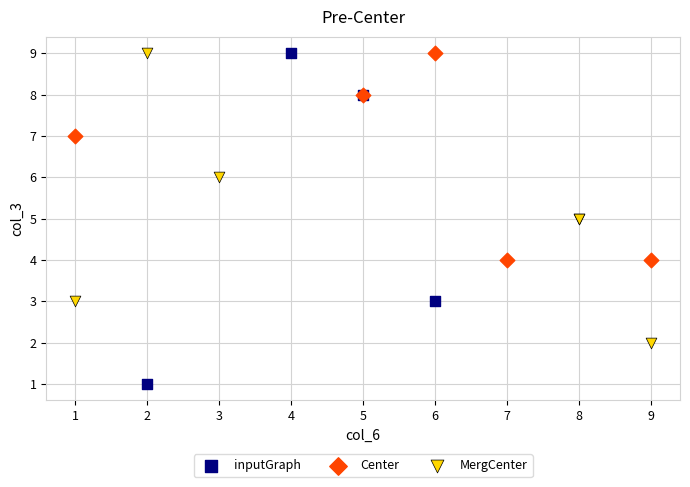

Which series has the widest spread of Y values?

inputGraph